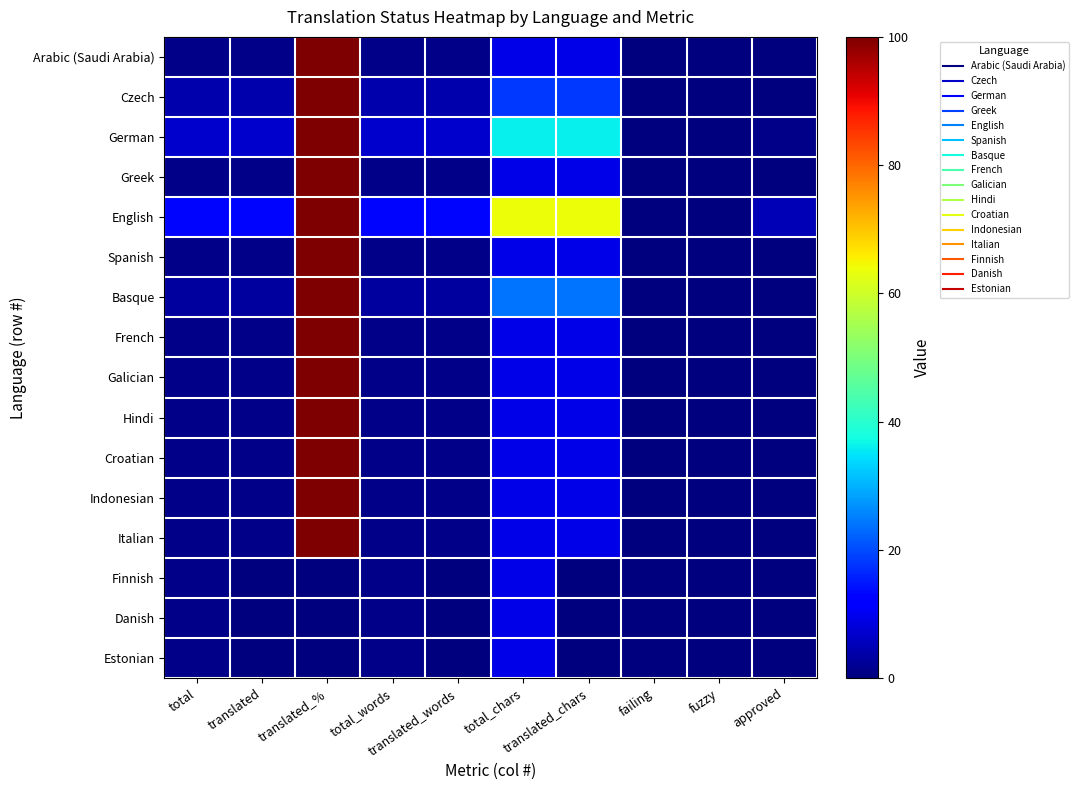

List the series in order of their peak value, lowest first.

Finnish, Danish, Estonian, Arabic (Saudi Arabia), Czech, German, Greek, English, Spanish, Basque, French, Galician, Hindi, Croatian, Indonesian, Italian